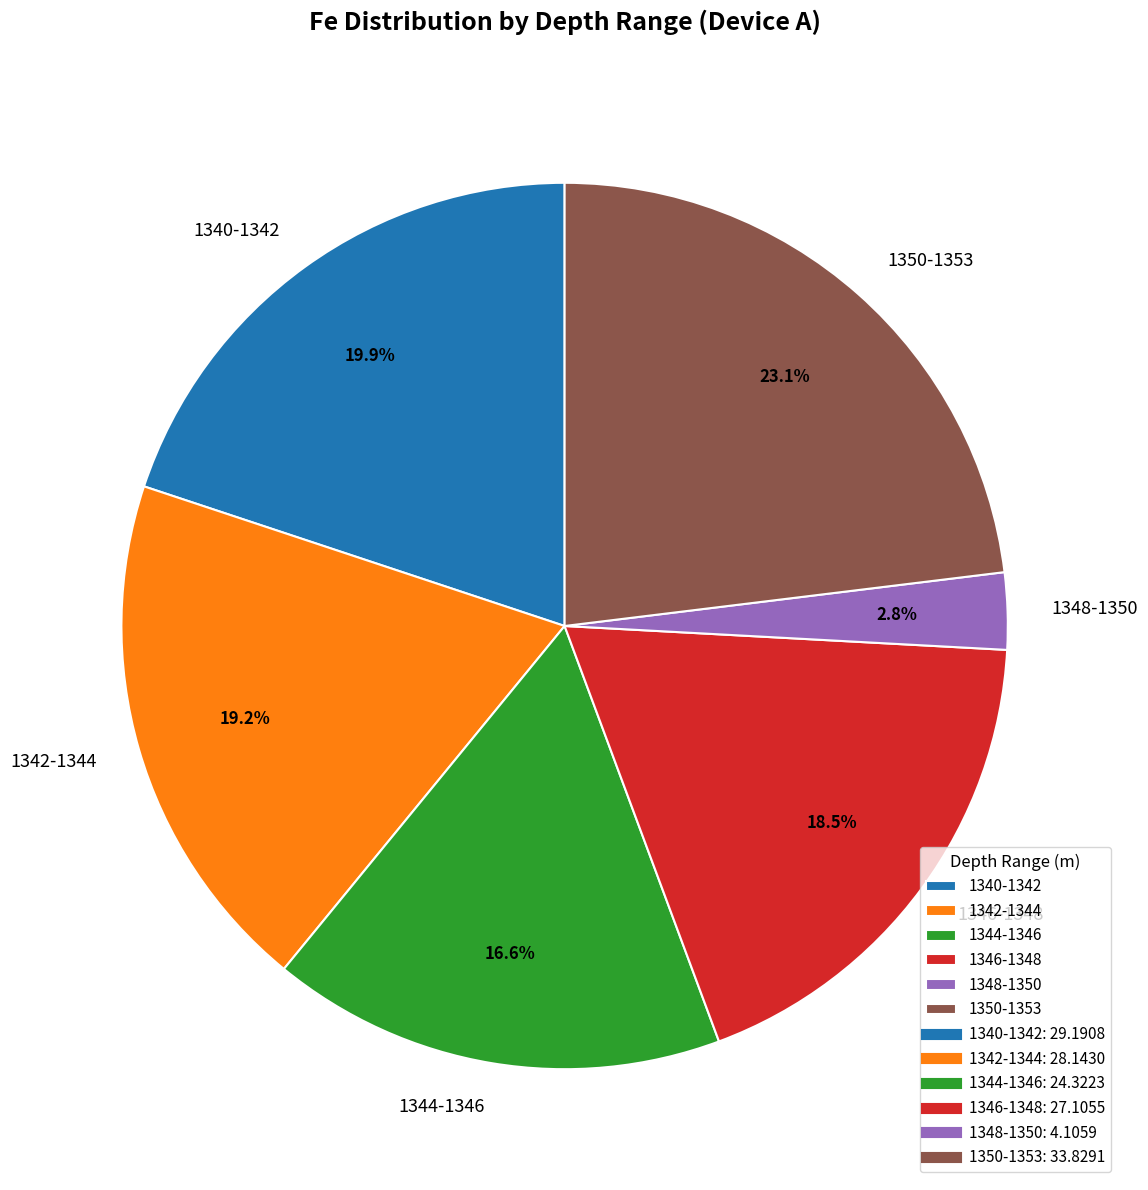

What is the largest slice in the pie chart?

1350-1353